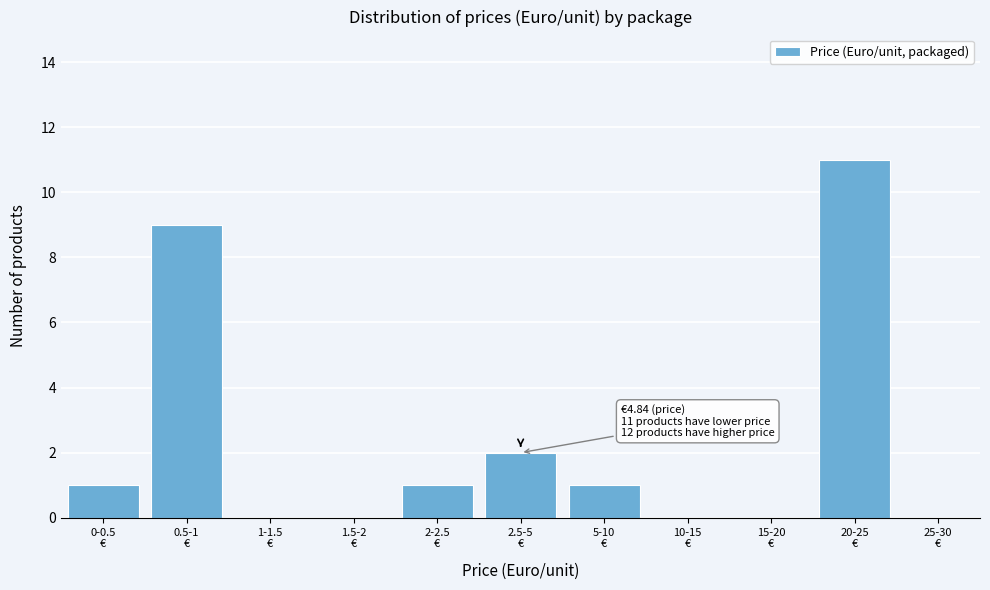

What is the sum of all values?

25